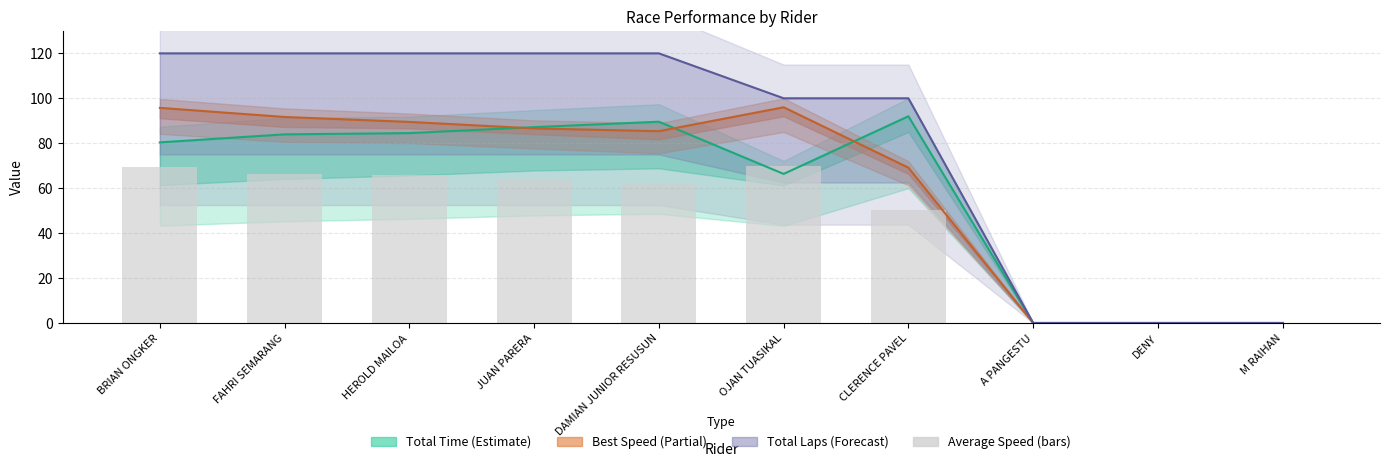

Where is the data nearest to the value 35?

CLERENCE PAVEL